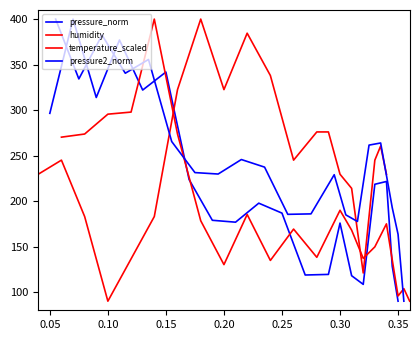

What is the sum of all temperature_scaled values?

4931.0